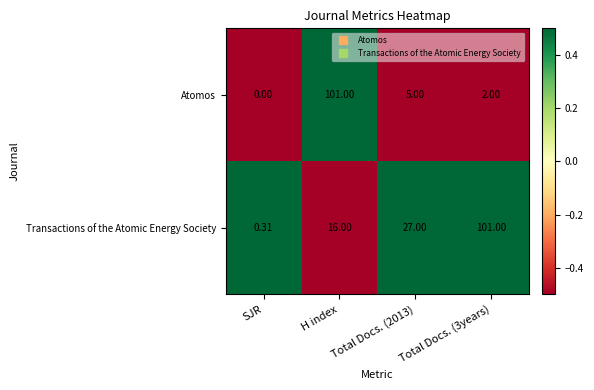

How many categories are shown in the chart?

4